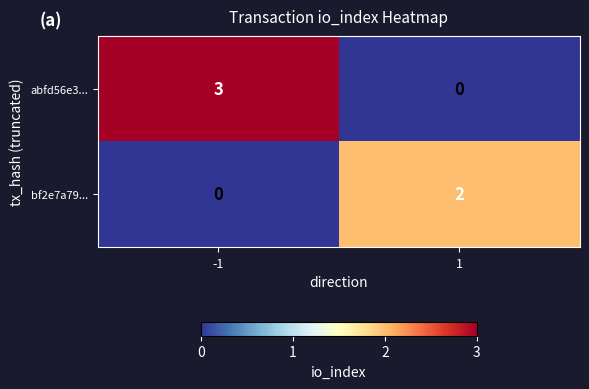

What is the sum of all abfd56e3... values?

3